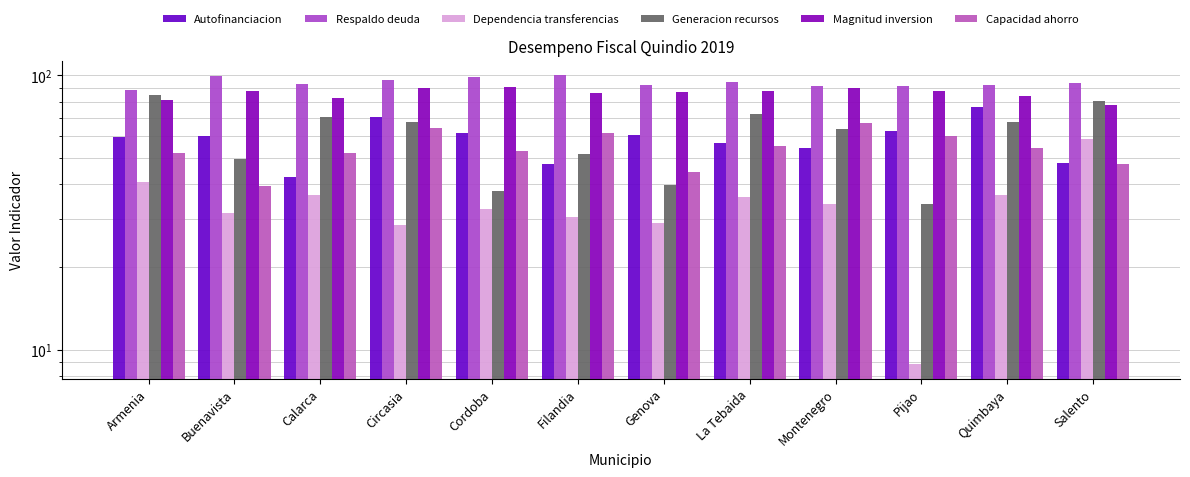

How many bars are there in total?

72